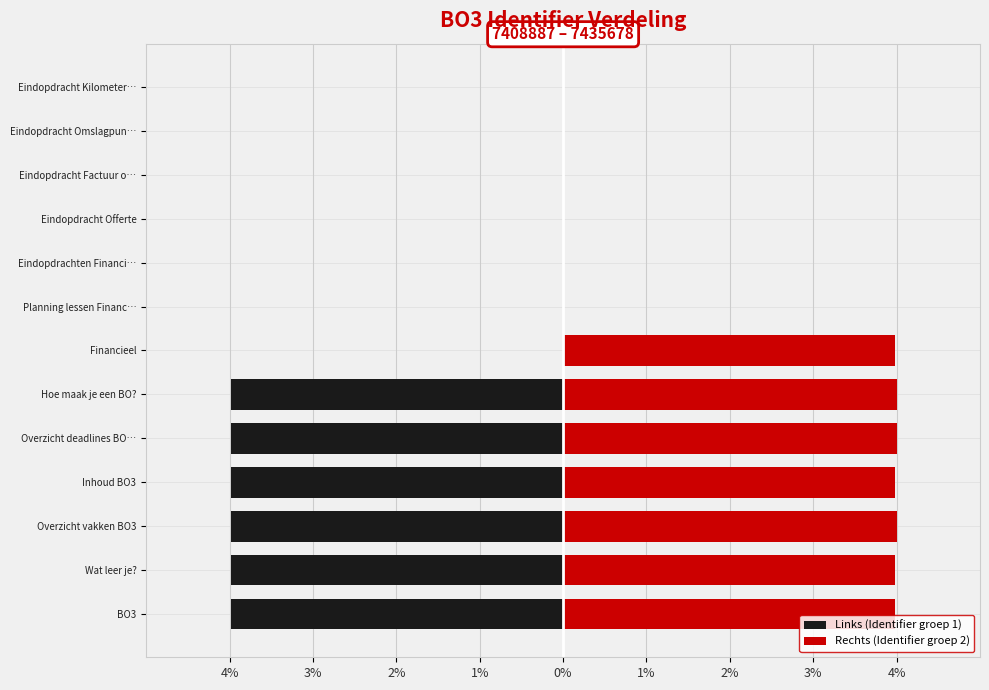

How many values in the Rechts (Identifier groep 2) series exceed 3?

7